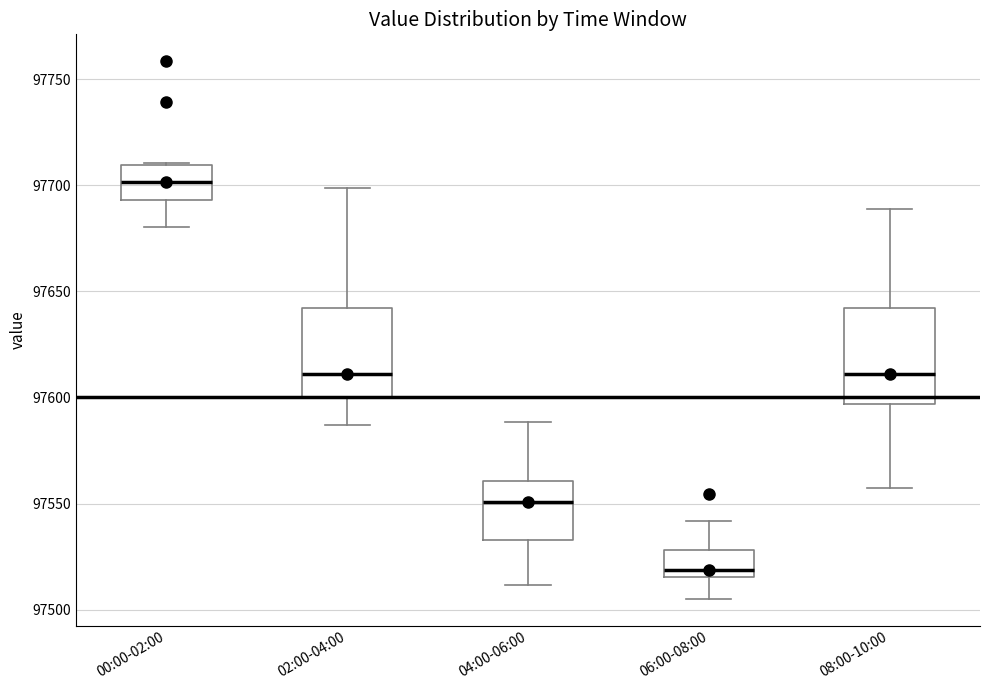

Where does the upper whisker of the box for 06:00-08:00 end on the y-axis? The values are not printed on the chart, so give them approximately, as read against the axis.

97540